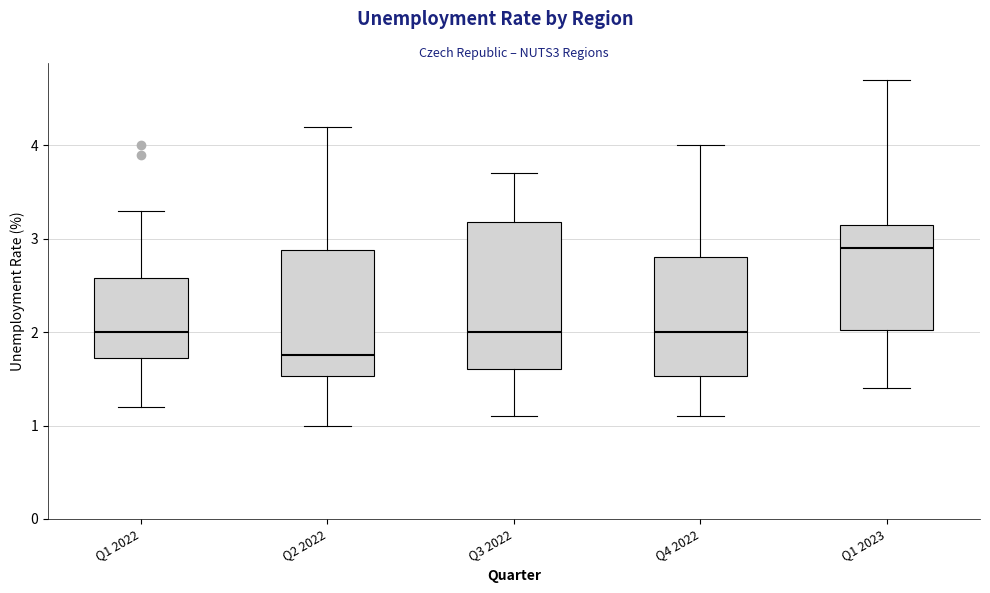

Which box's median line is the highest?

Q1 2023